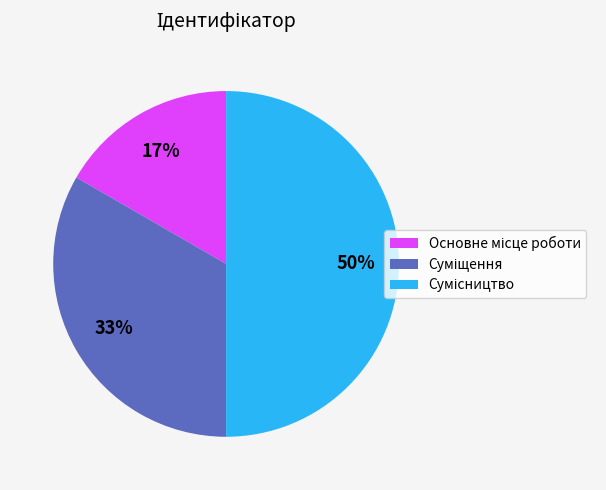

To the nearest percent, what is the average slice percentage?

33%